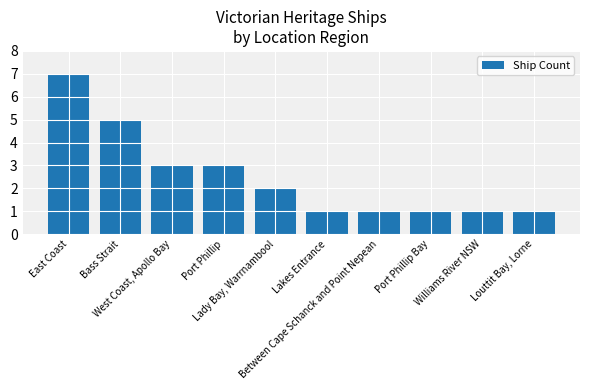

Does the chart contain any negative values?

No